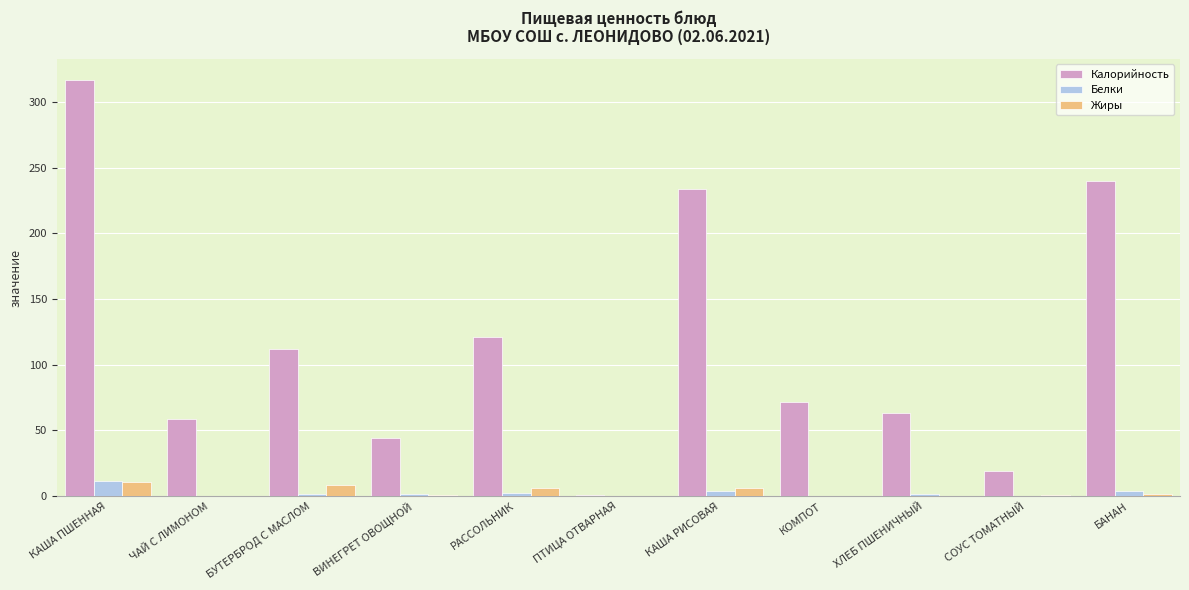

What is the maximum value shown in the chart?

317.0